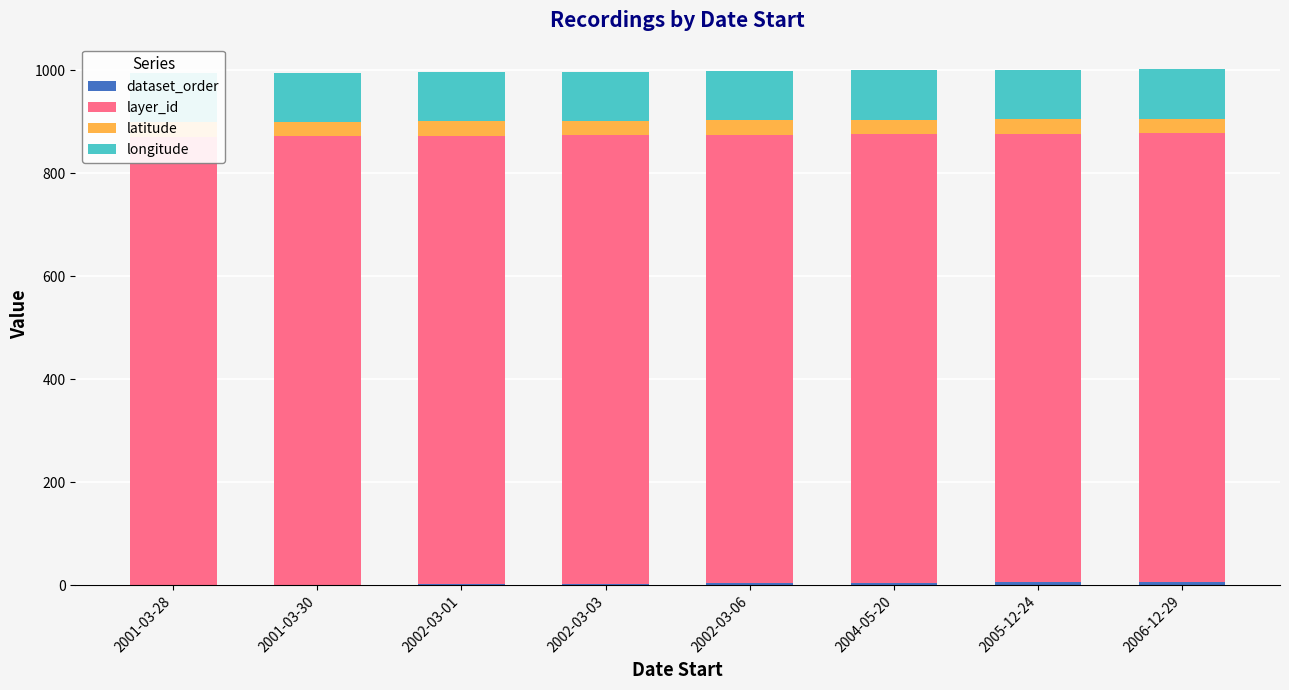

What is the total value across all series at 2006-12-29?

1001.6